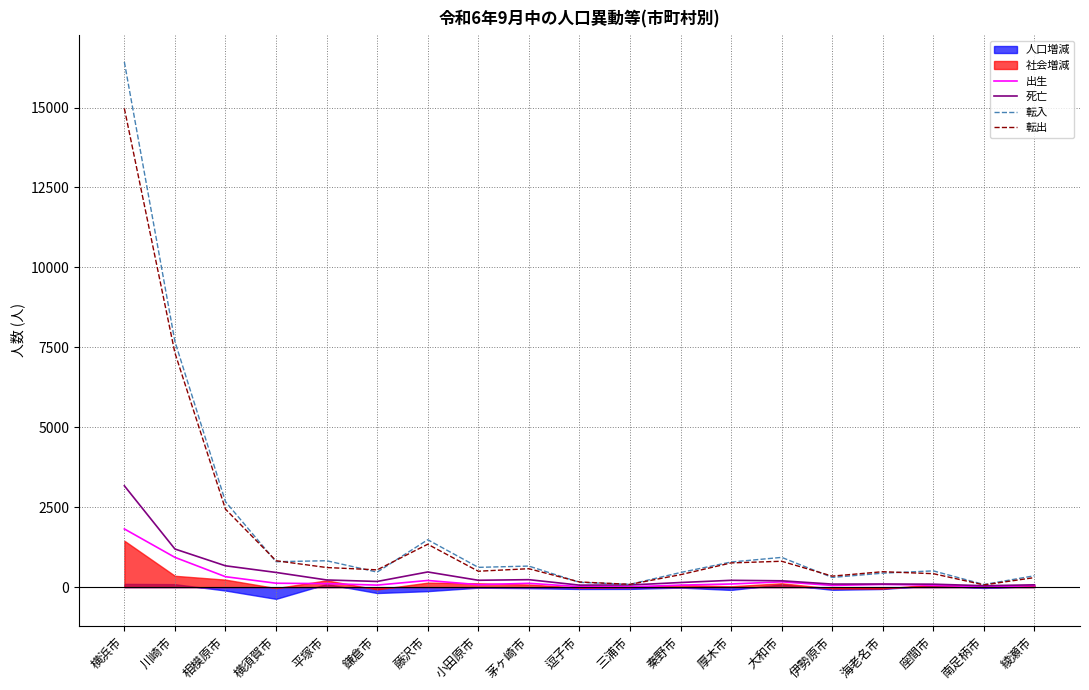

Which series has the largest range (max minus min)?

転入